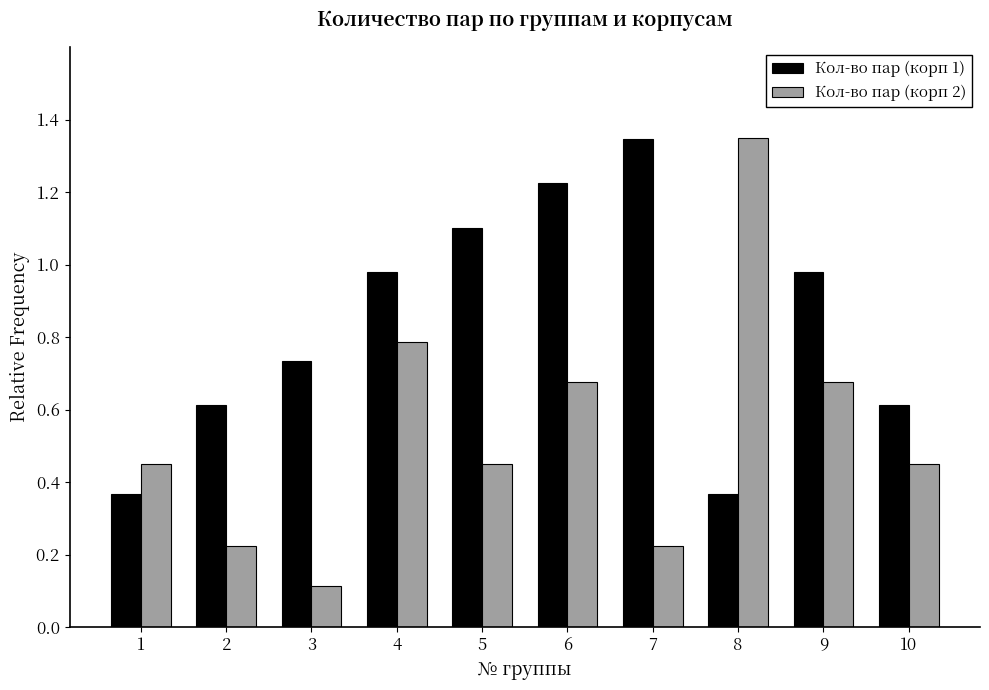

At which category is the sum across all series the highest?

6